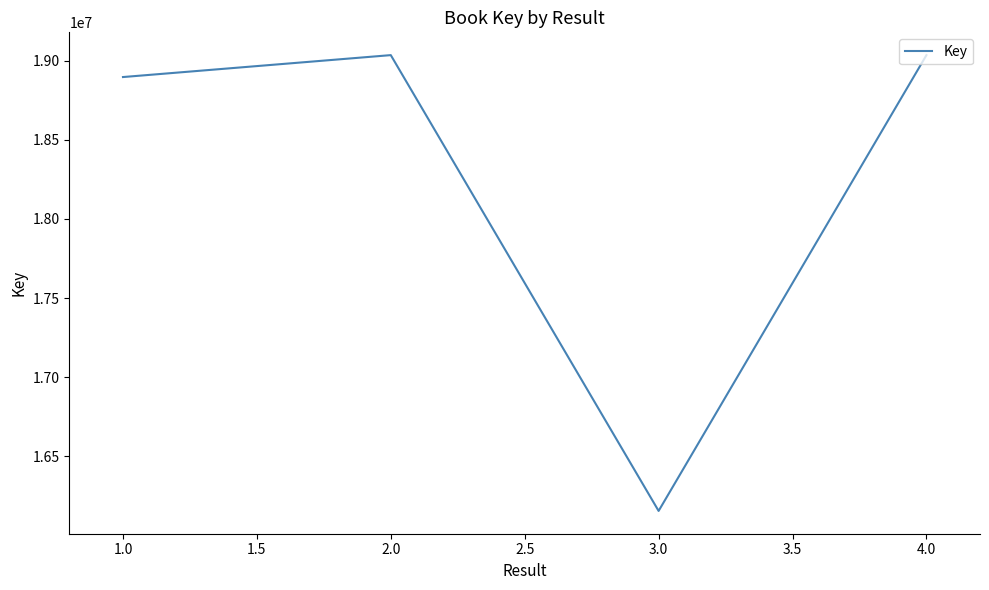

What is the difference between the maximum and minimum values?

2878948